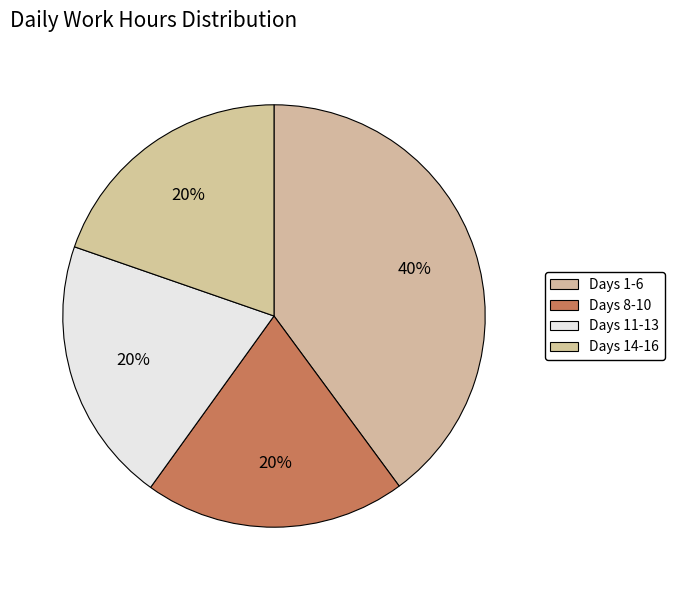

What is the smallest slice in the pie chart?

Day 8